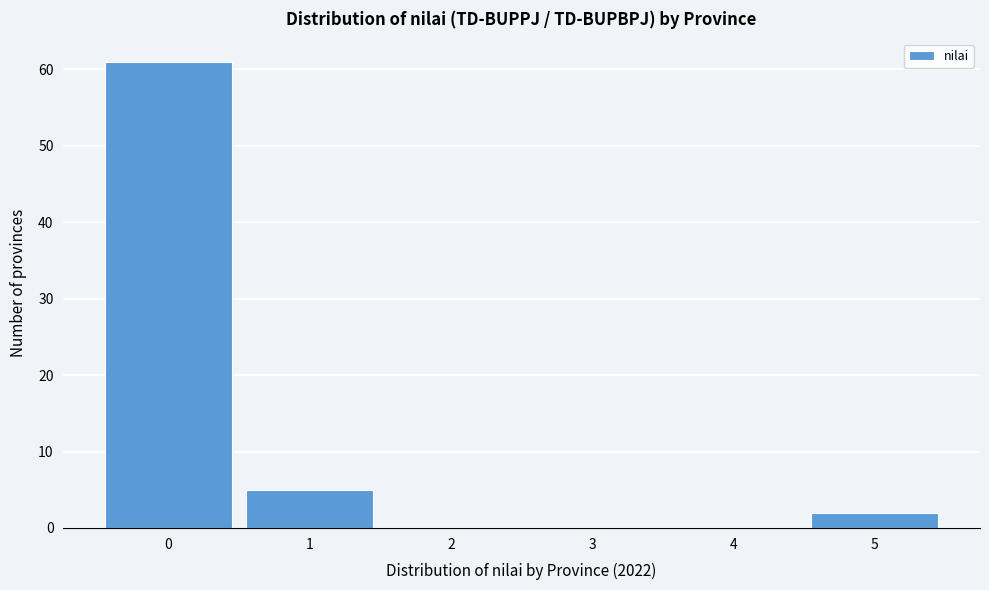

How tall is the bar that spans 0.5 to 1.5 on the x-axis? The values are not printed on the chart, so give them approximately, as read against the axis.

5